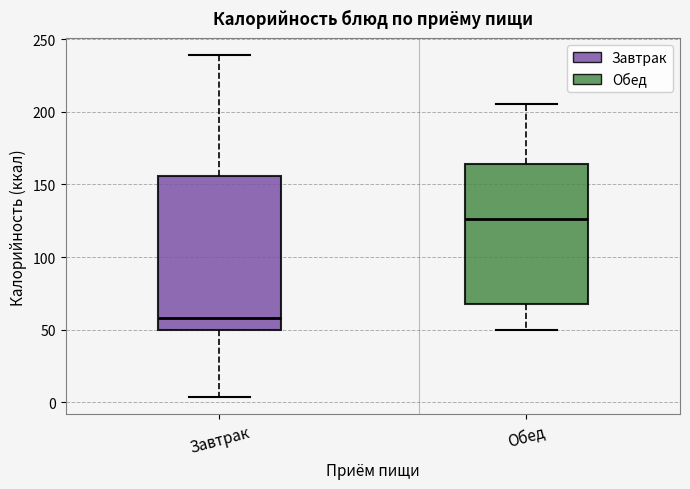

Where is the lower edge of the box for Завтрак on the y-axis? The values are not printed on the chart, so give them approximately, as read against the axis.

50